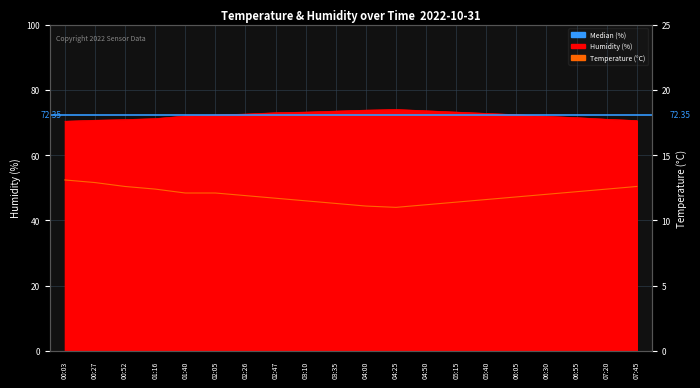

What is the value of the temperature point at the 2nd from the left?

12.9